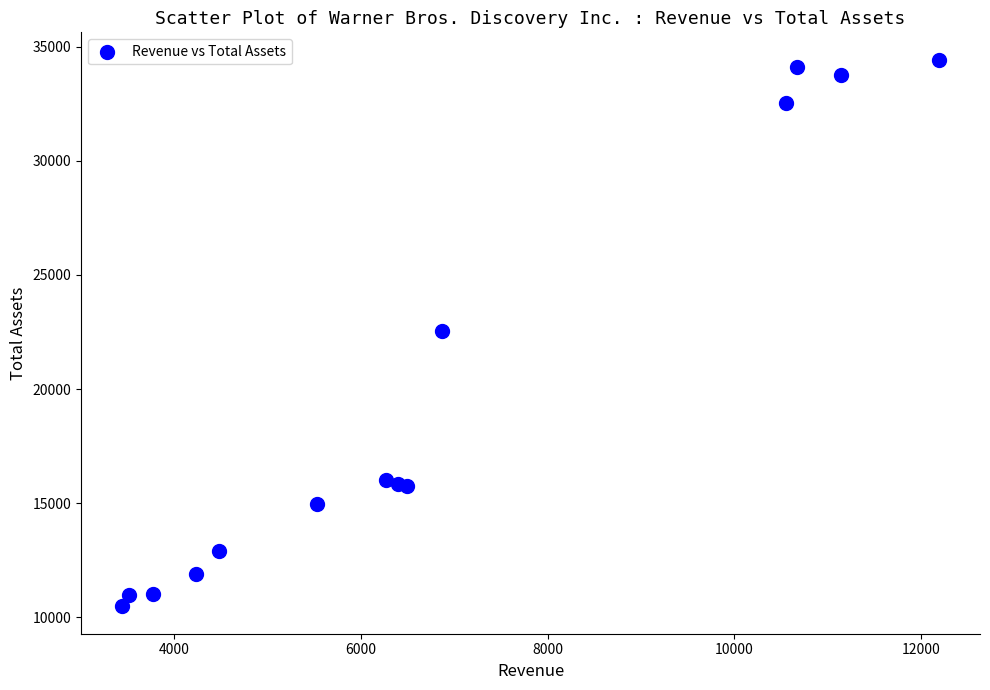

What is the range of Y values (max minus min)?

23943